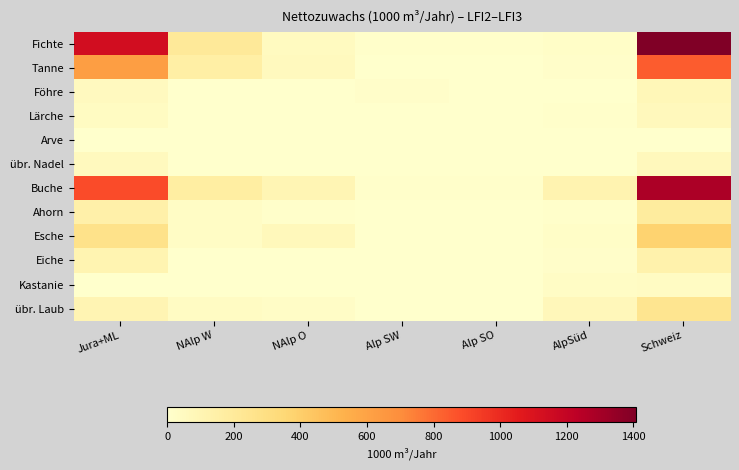

Reading left to right, what are all the values shown in this chart?

Fichte: Jura+ML=1136	NAlp W=207	NAlp O=47	Alp SW=6	Alp SO=11	AlpSüd=18	Schweiz=1409
Tanne: Jura+ML=621	NAlp W=156	NAlp O=57	Alp SW=0	Alp SO=3	AlpSüd=15	Schweiz=840
Föhre: Jura+ML=54	NAlp W=4	NAlp O=0	Alp SW=16	Alp SO=3	AlpSüd=0	Schweiz=78
Lärche: Jura+ML=42	NAlp W=5	NAlp O=0	Alp SW=2	Alp SO=5	AlpSüd=6	Schweiz=61
Arve: Jura+ML=0	NAlp W=0	NAlp O=0	Alp SW=0	Alp SO=0	AlpSüd=0	Schweiz=0
übr. Nadel: Jura+ML=59	NAlp W=1	NAlp O=1	Alp SW=0	Alp SO=0	AlpSüd=1	Schweiz=61
Buche: Jura+ML=889	NAlp W=169	NAlp O=99	Alp SW=11	Alp SO=10	AlpSüd=114	Schweiz=1281
Ahorn: Jura+ML=138	NAlp W=29	NAlp O=7	Alp SW=5	Alp SO=1	AlpSüd=7	Schweiz=186
Esche: Jura+ML=265	NAlp W=32	NAlp O=71	Alp SW=0	Alp SO=2	AlpSüd=18	Schweiz=378
Eiche: Jura+ML=109	NAlp W=1	NAlp O=3	Alp SW=5	Alp SO=0	AlpSüd=13	Schweiz=131
Kastanie: Jura+ML=1	NAlp W=0	NAlp O=0	Alp SW=0	Alp SO=0	AlpSüd=33	Schweiz=36
übr. Laub: Jura+ML=100	NAlp W=34	NAlp O=24	Alp SW=3	Alp SO=2	AlpSüd=76	Schweiz=243